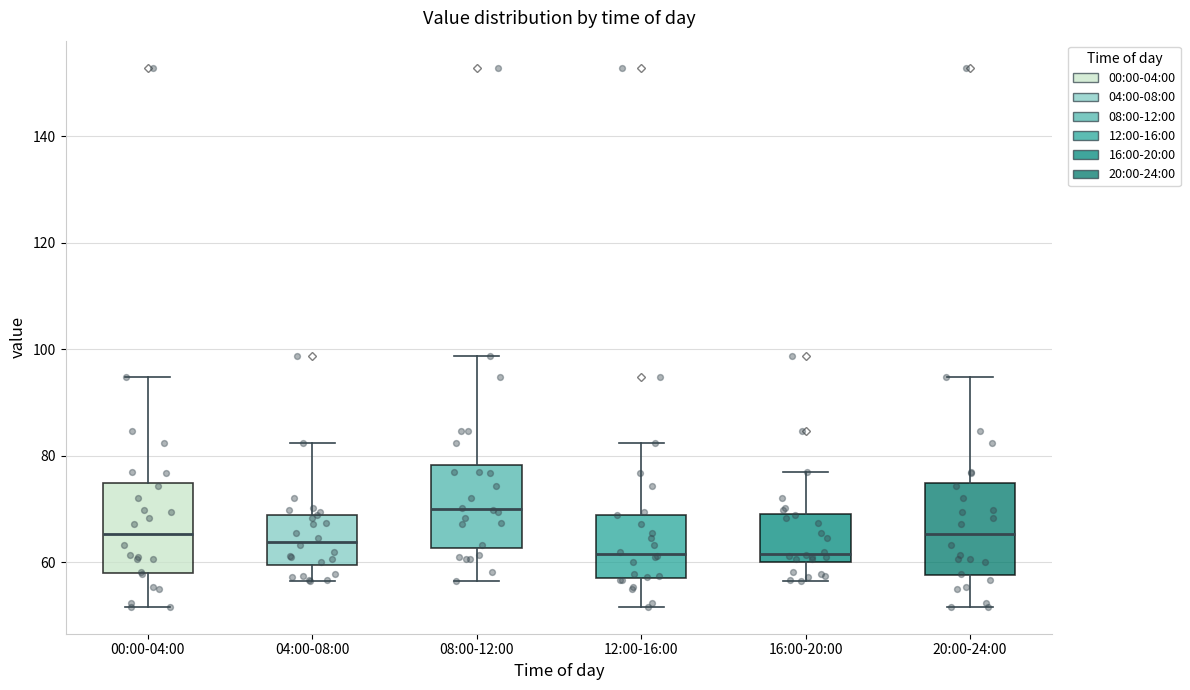

Reading left to right, read every box against the y-axis: the position of its median line, the range the box covers, and the ends of its whiskers. The values are not printed on the chart, so give them approximately, as read against the axis.

00:00-04:00: median 66, box 58 to 74, whiskers 52 to 94
04:00-08:00: median 64, box 60 to 68, whiskers 56 to 82
08:00-12:00: median 70, box 62 to 78, whiskers 56 to 98
12:00-16:00: median 62, box 58 to 68, whiskers 52 to 82
16:00-20:00: median 62, box 60 to 70, whiskers 56 to 76
20:00-24:00: median 66, box 58 to 74, whiskers 52 to 94